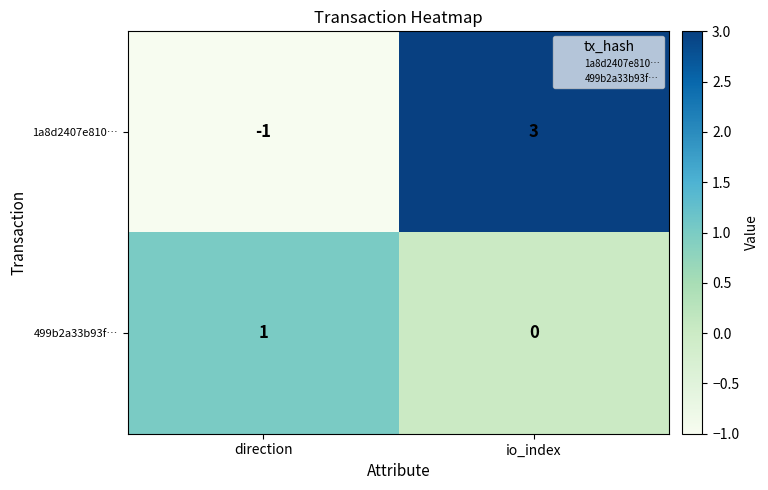

Reading left to right, list all the values displayed in this chart.

1a8d2407e810…: -1	3
499b2a33b93f…: 1	0